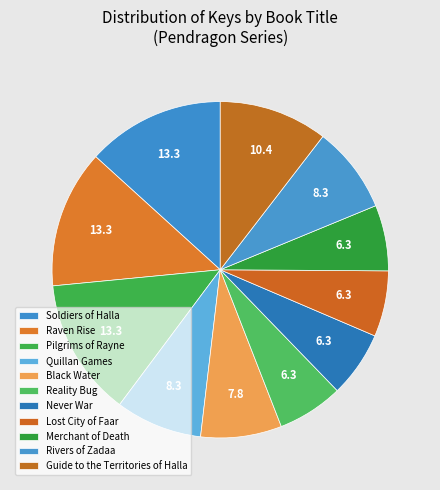

Which category has the biggest portion of the pie?

Soldiers of Halla